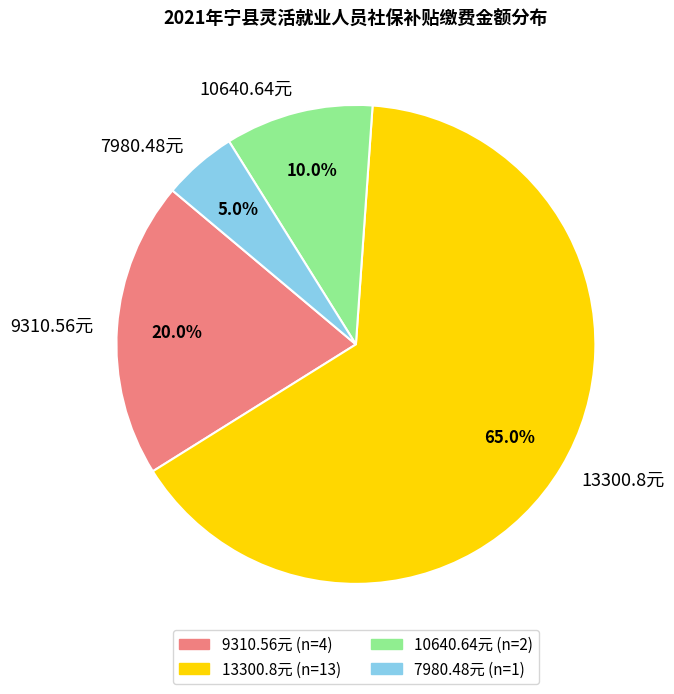

Rank the categories by value from highest to lowest.

13300.8元, 9310.56元, 10640.64元, 7980.48元